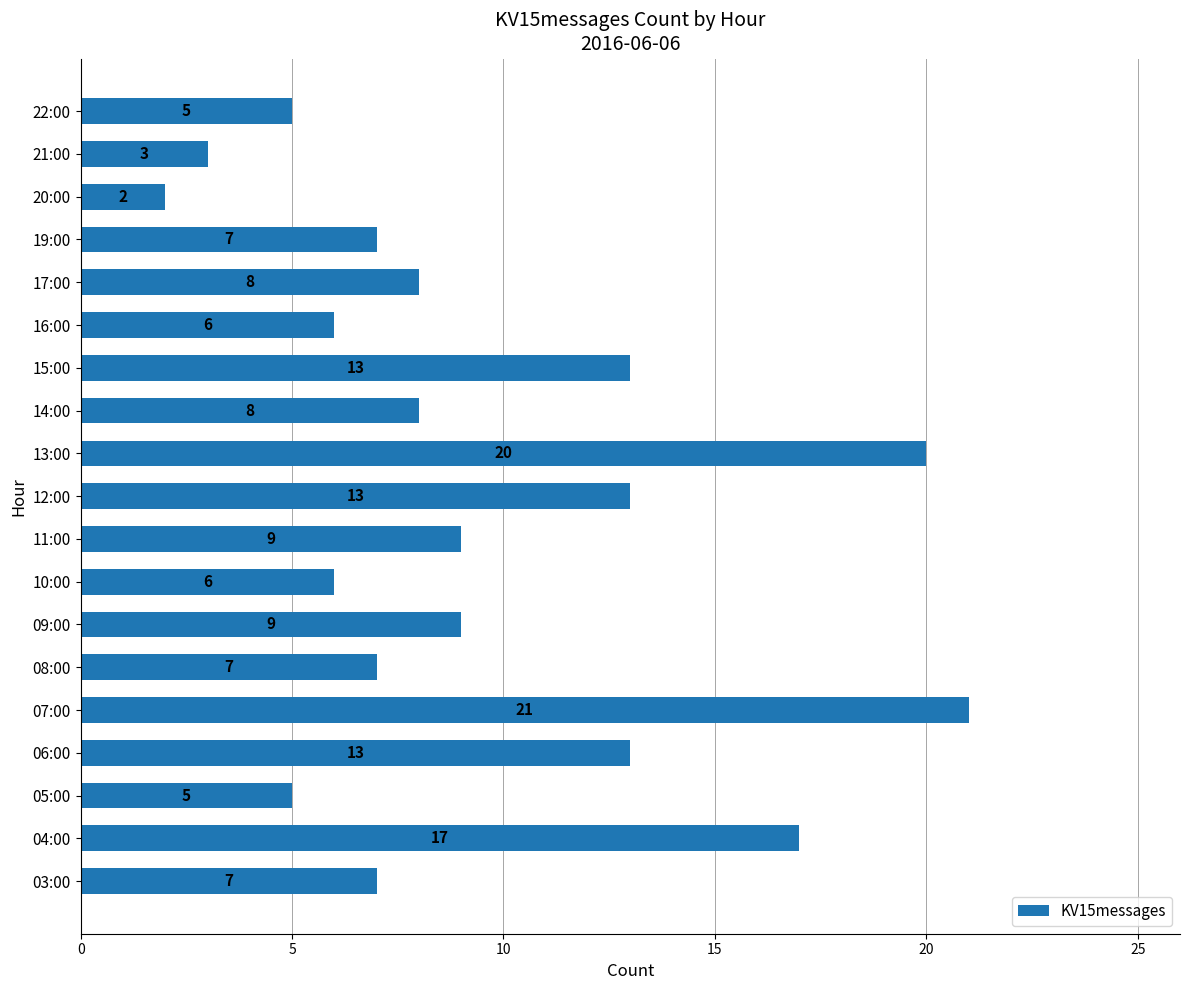

What is the sum of the values at 22:00 and 03:00?

12